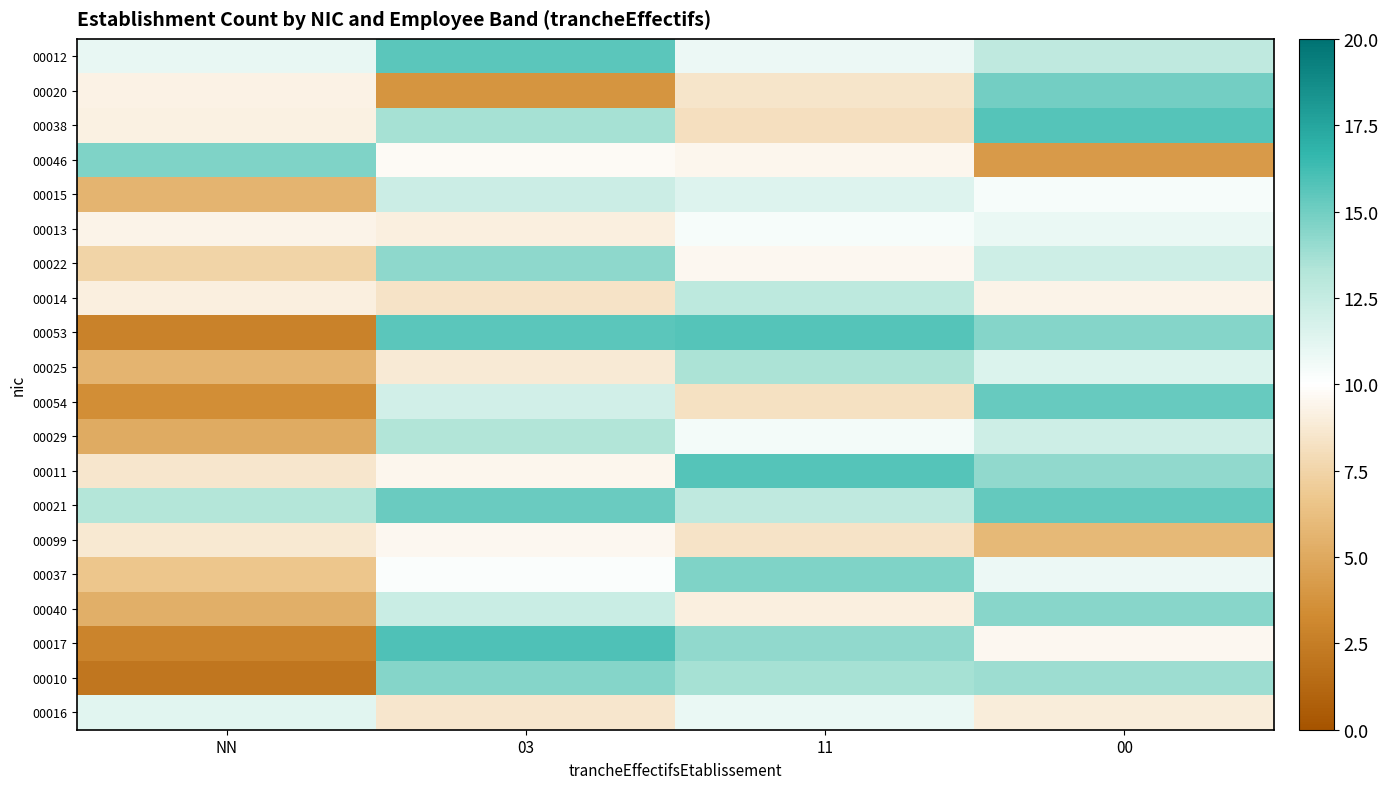

How many categories are shown in the chart?

4